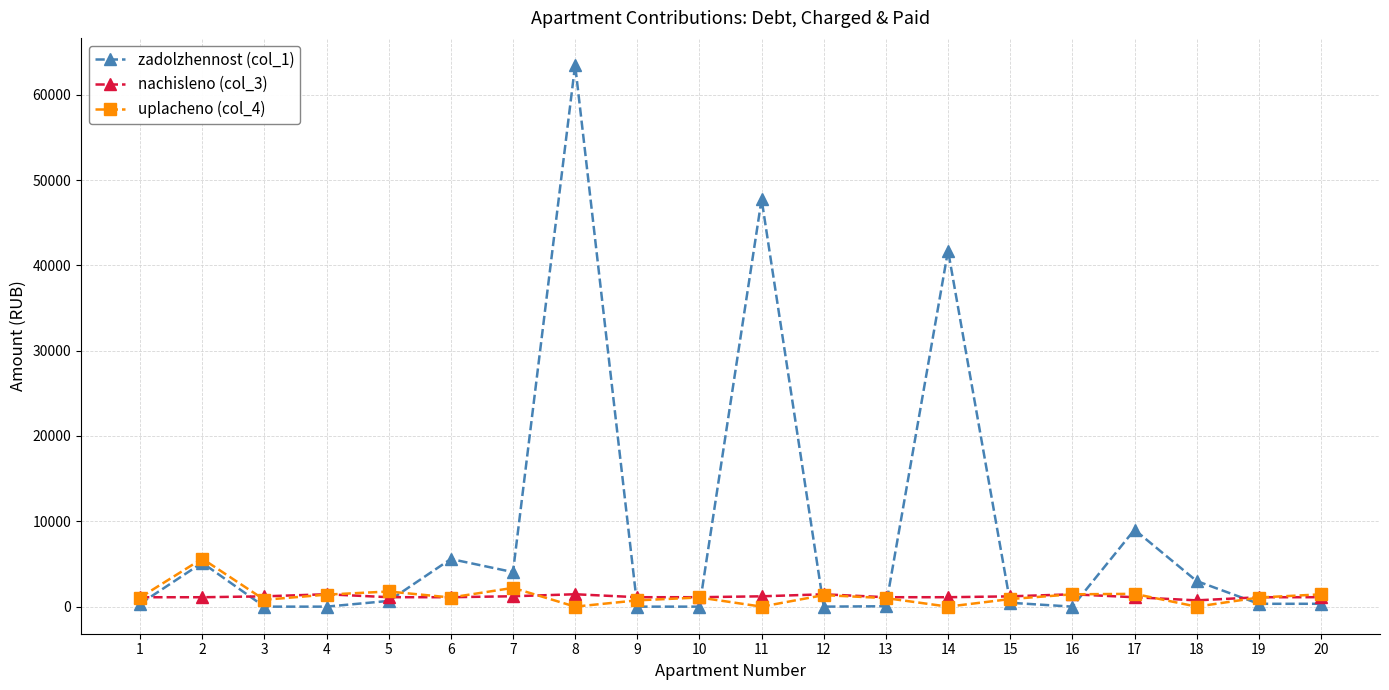

The value of uplacheno (col_4) at 14 is 3790.9. True or false?

False